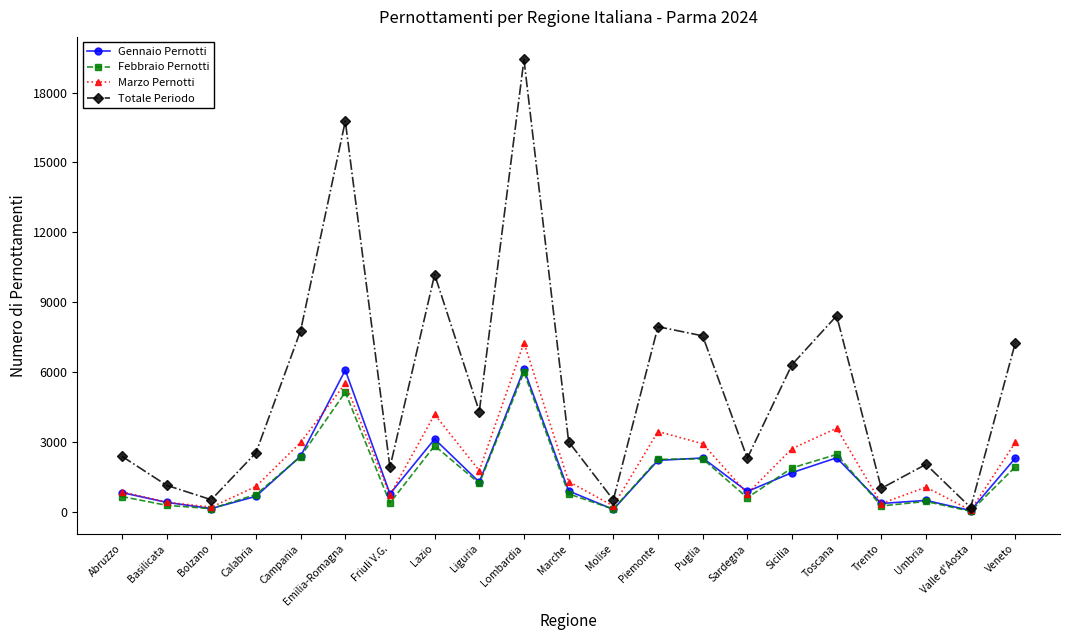

Between Piemonte and Valle d'Aosta, which series saw the biggest shift?

Totale Periodo